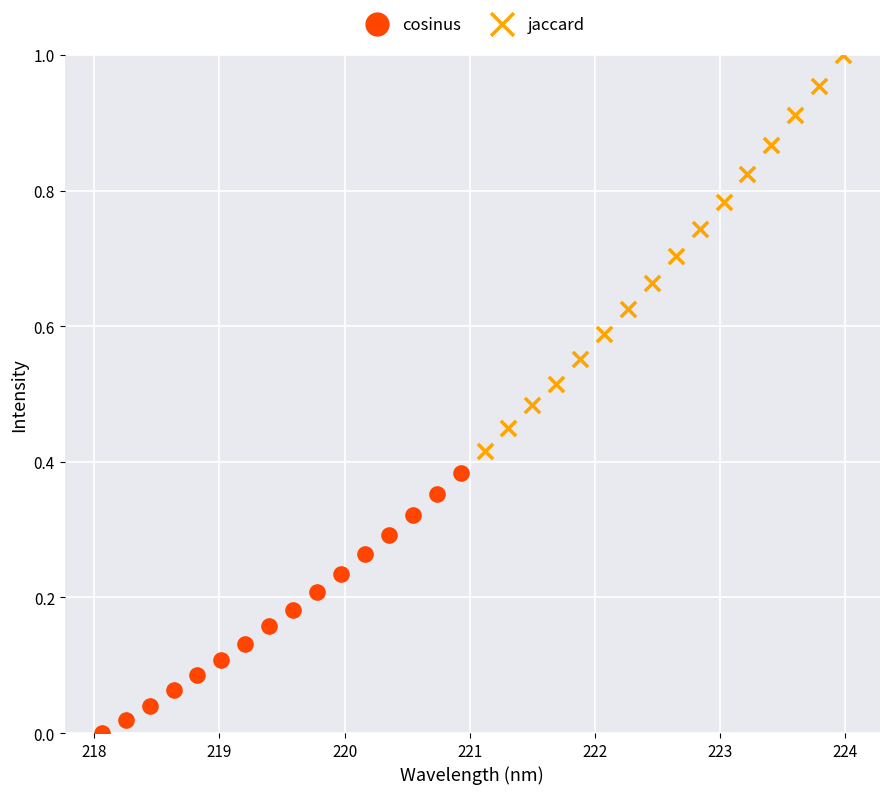

Which series has the widest spread of Y values?

jaccard